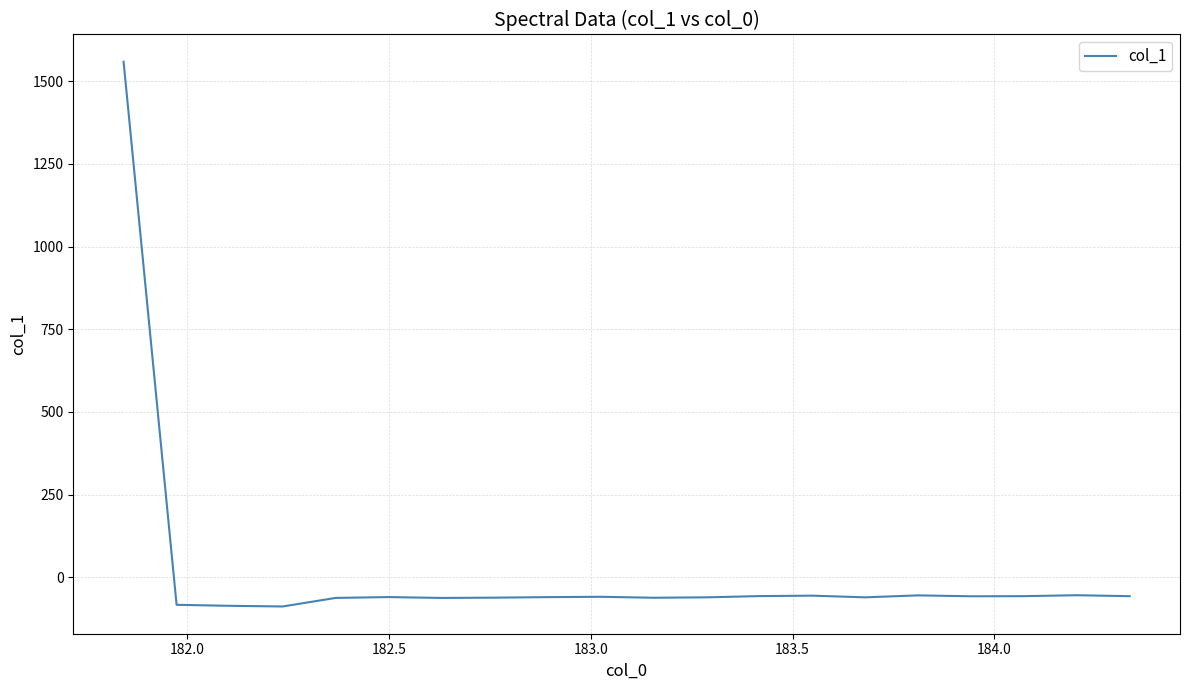

What is the smallest value displayed?

-88.2